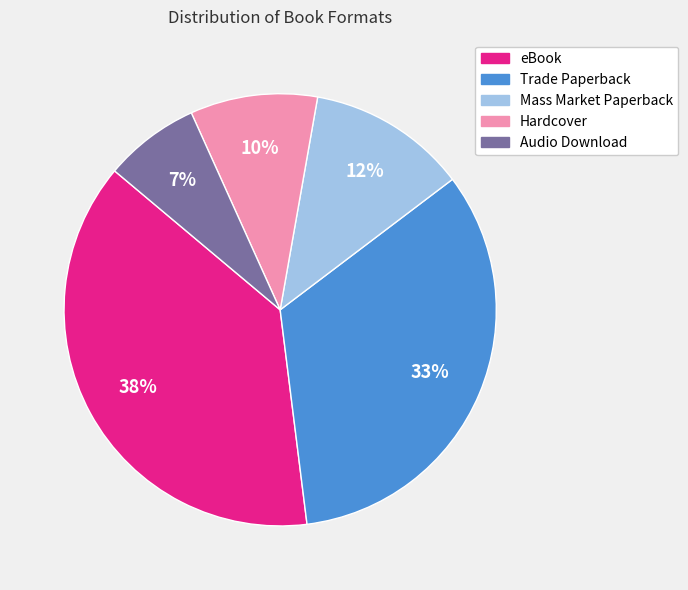

Do Hardcover and Mass Market Paperback together represent more than half of the pie?

No